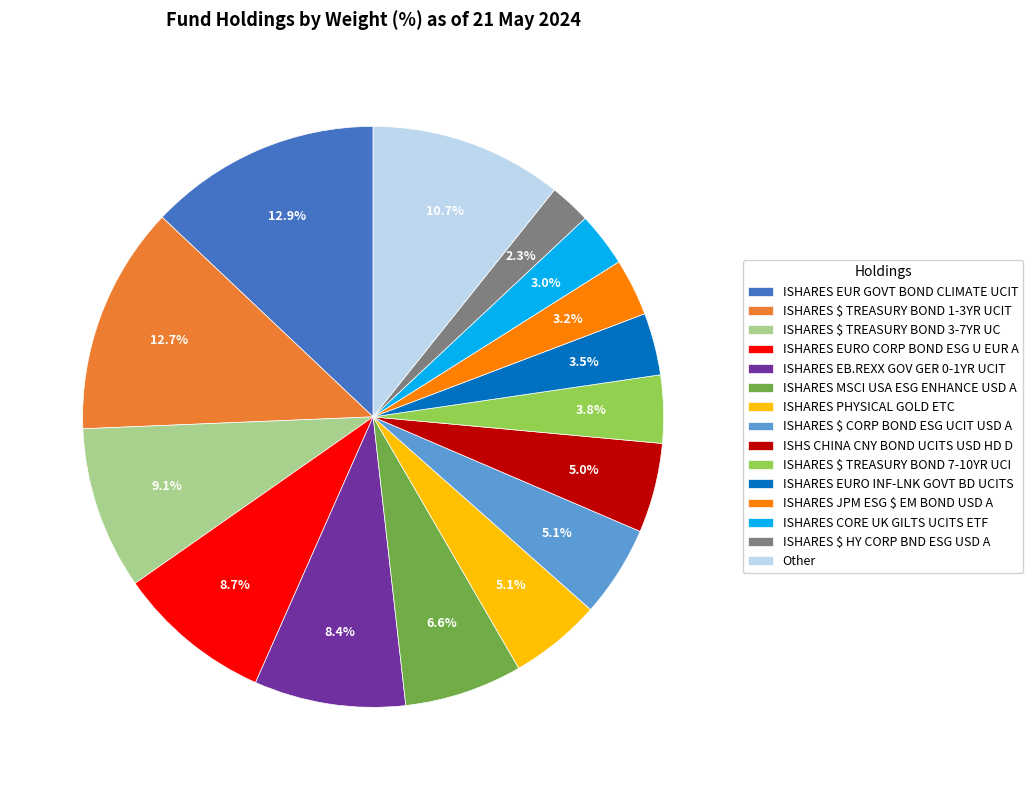

Combined, do ISHARES EB.REXX GOV GER 0-1YR UCIT and ISHARES $ TREASURY BOND 7-10YR UCI account for over 50%?

No